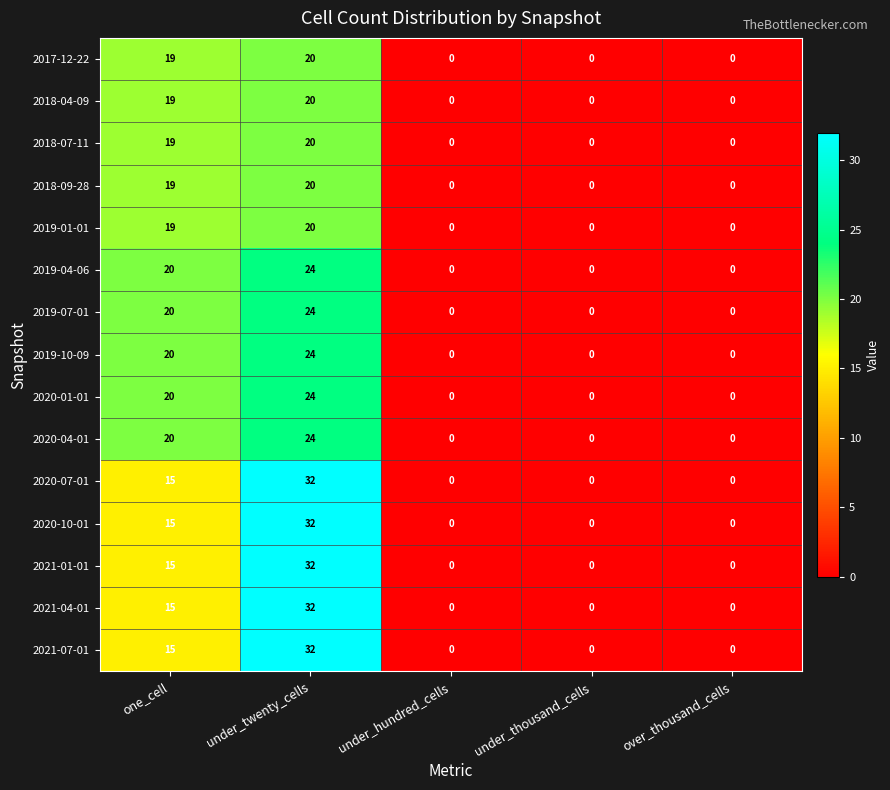

At how many categories does at least one series exceed 17?

2